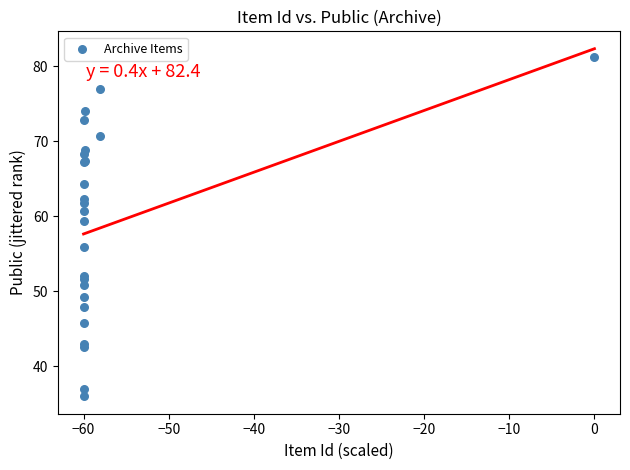

What Y value in the scatter plot is closest to 58?

59.4